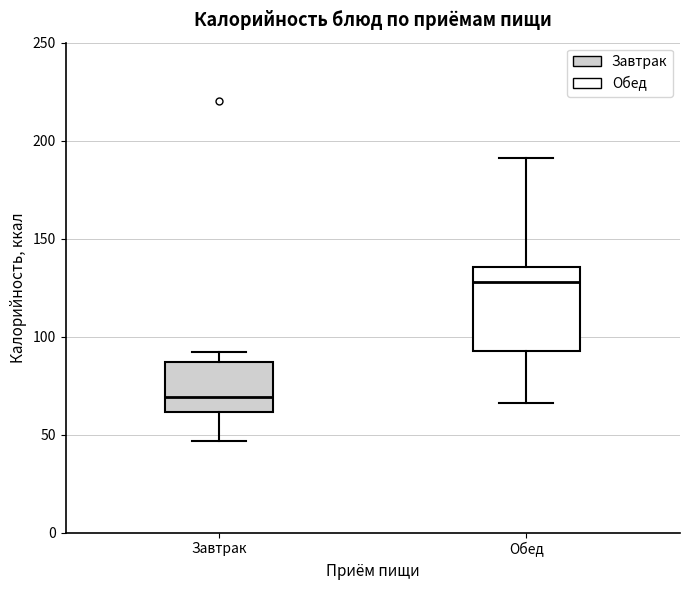

Which box has the highest median line?

Обед